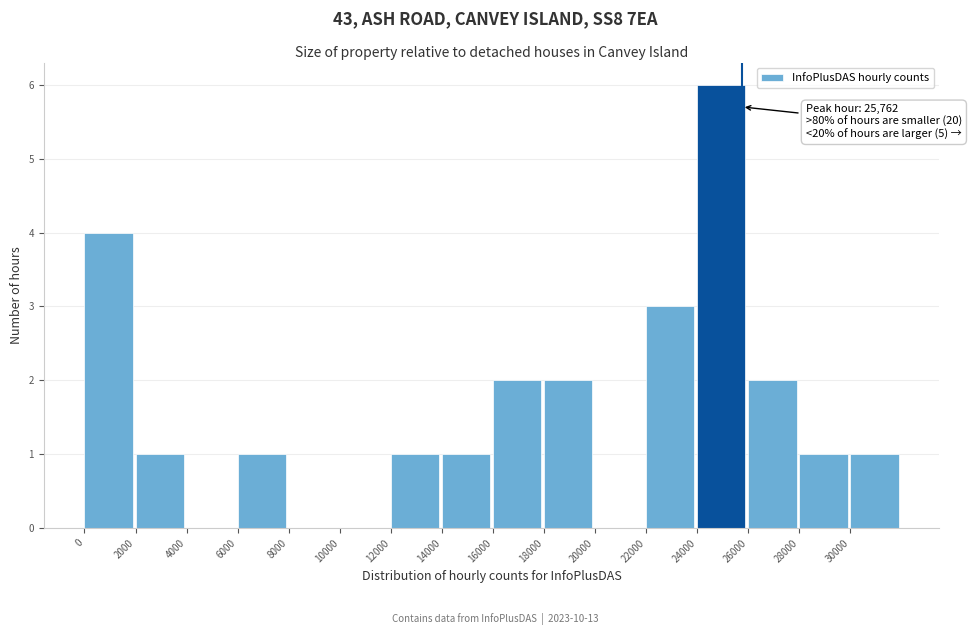

Over which range of the x-axis is the bar tallest?

24000 to 26000